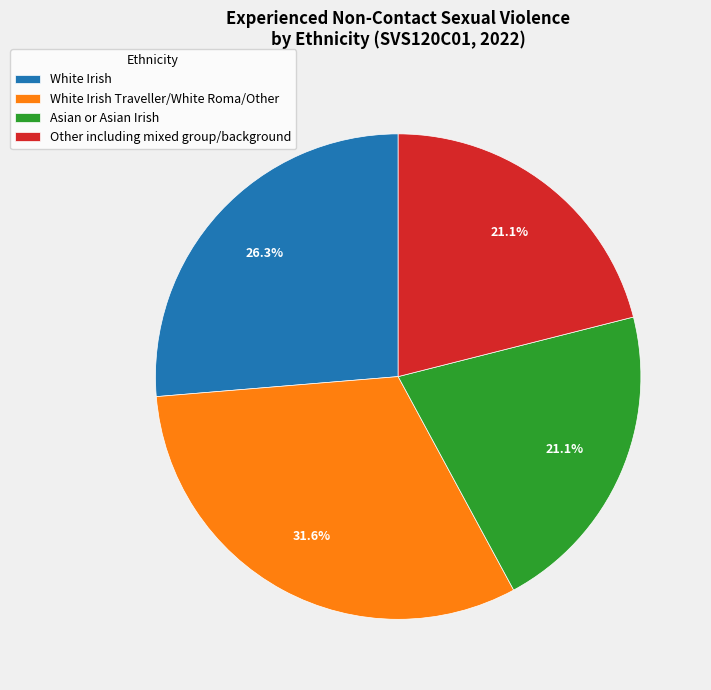

Approximately how many times larger is the value at Asian or Asian Irish compared to White Irish Traveller/White Roma/Other?

0.7